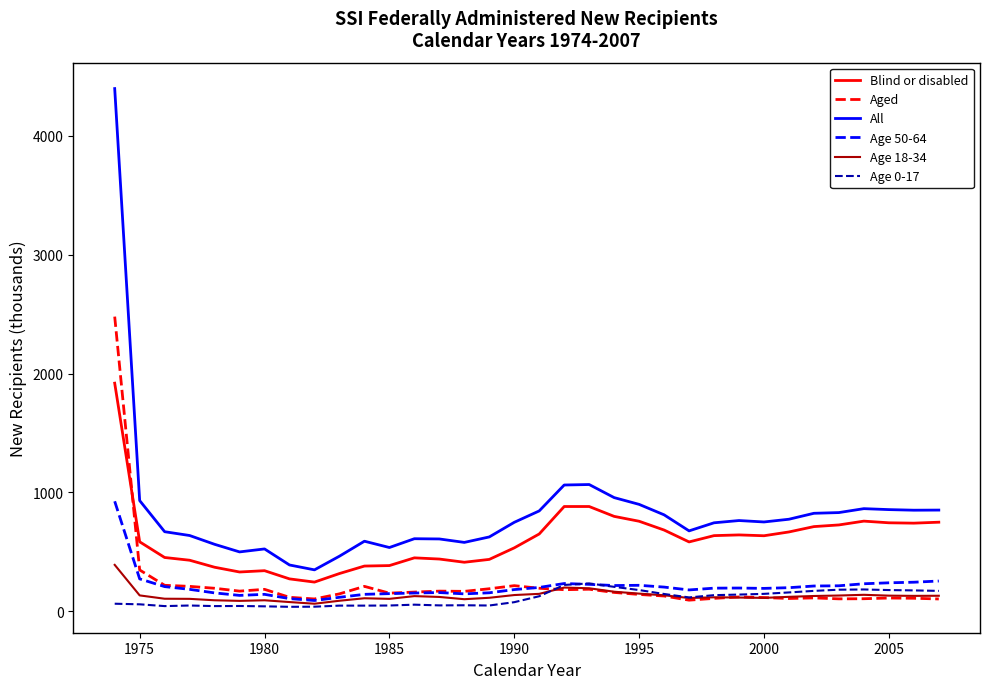

What is the maximum value shown in the chart?

4398